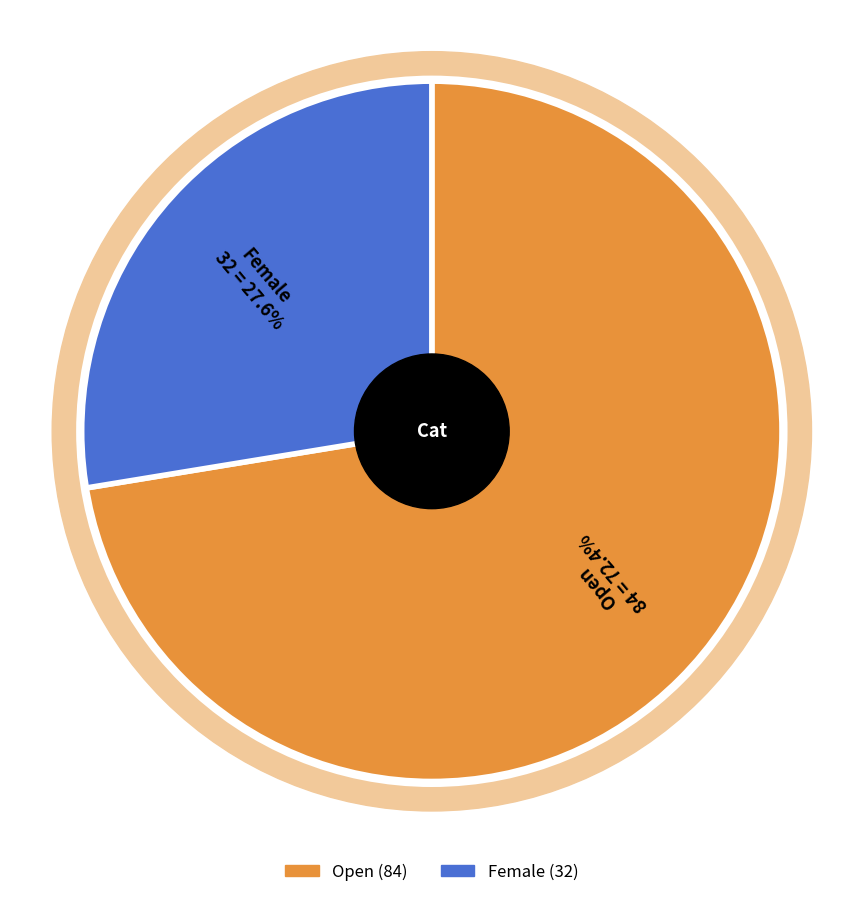

To the nearest percent, what is the difference between the Female and Open slice percentages?

45%